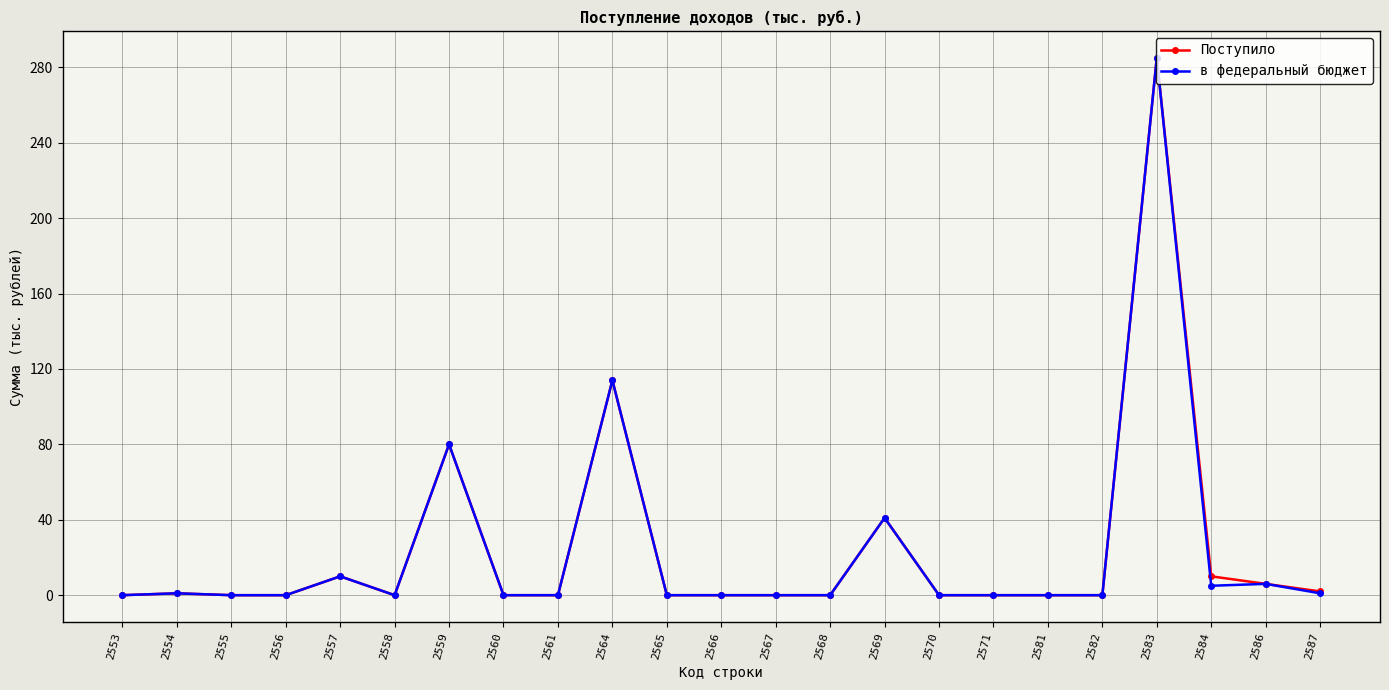

In в федеральный бюджет, how many points are higher than both neighbors (excluding endpoints)?

7